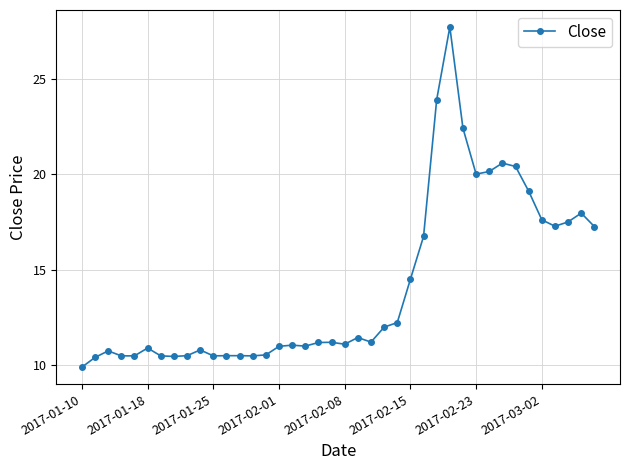

What is the difference between the second highest and second lowest values?

13.5